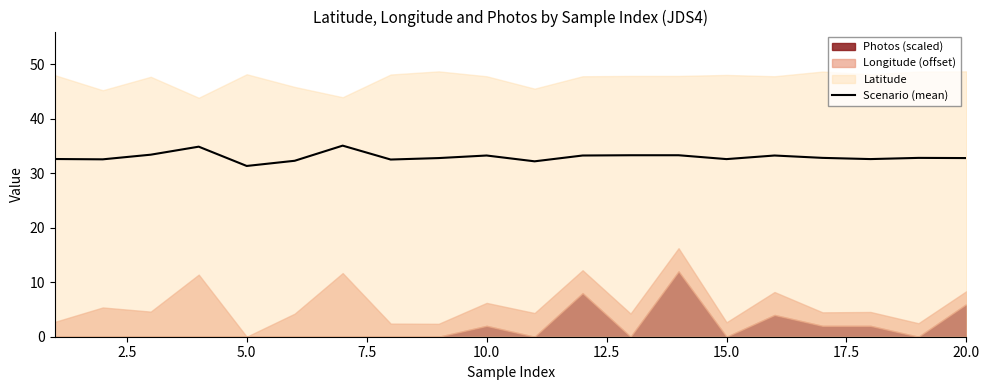

What is the change in value from 12.5 to 14?

+0.3